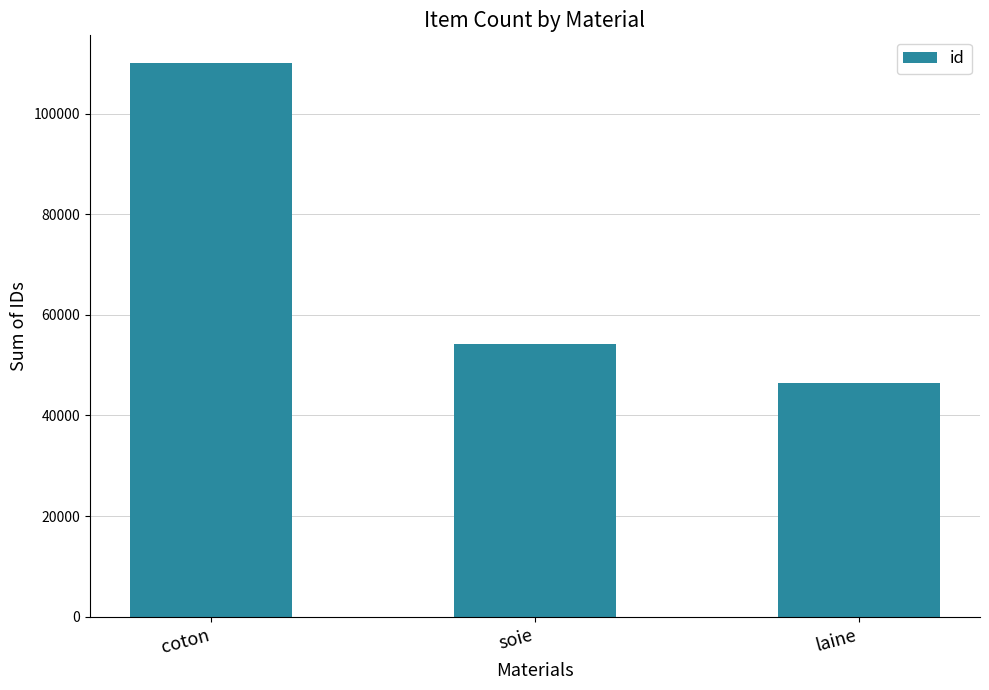

Does the chart contain stacked bars?

No